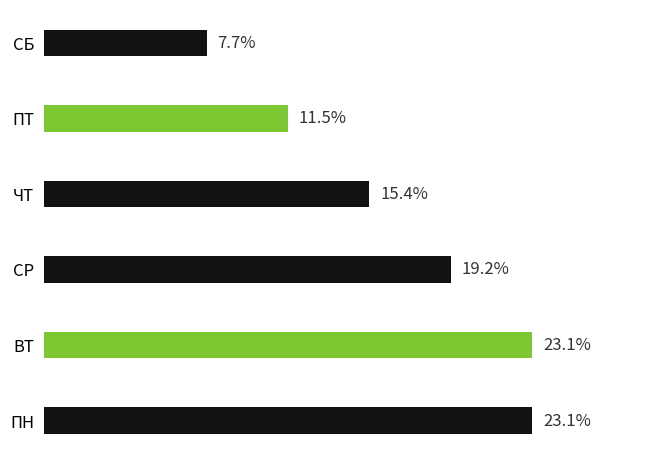

At which label is the value closest to 15?

ЧТ